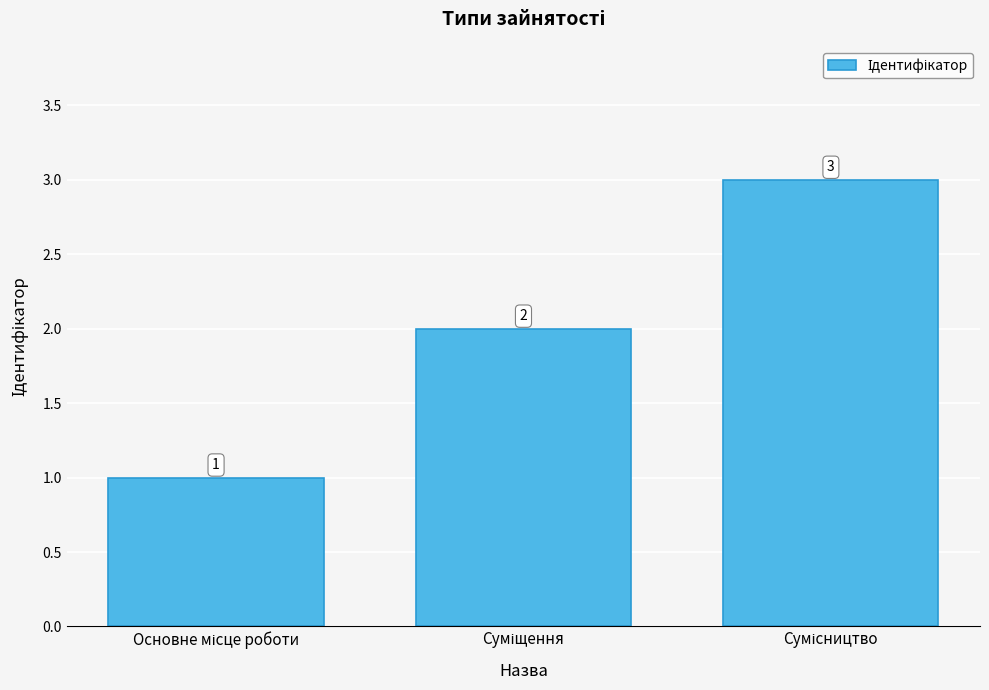

Count the values in the range 1 to 3.

3